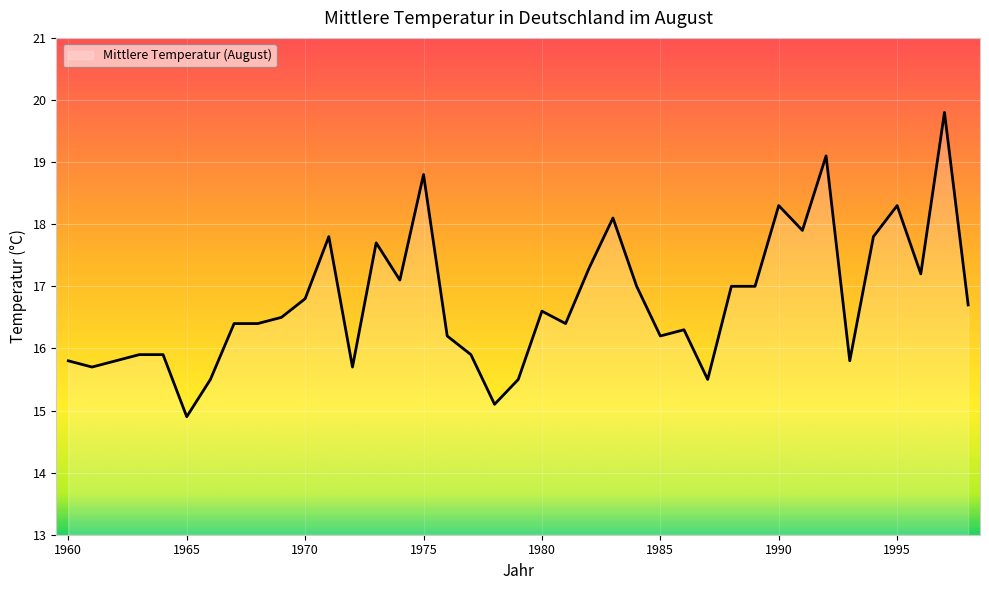

What is the difference between the maximum and minimum values?

4.9